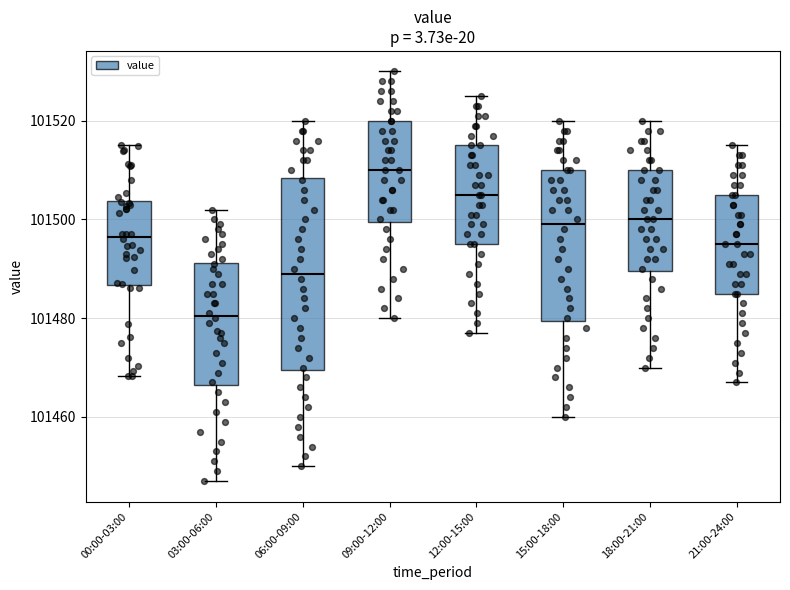

Which box is the tallest, from its lower edge to its upper edge?

06:00-09:00